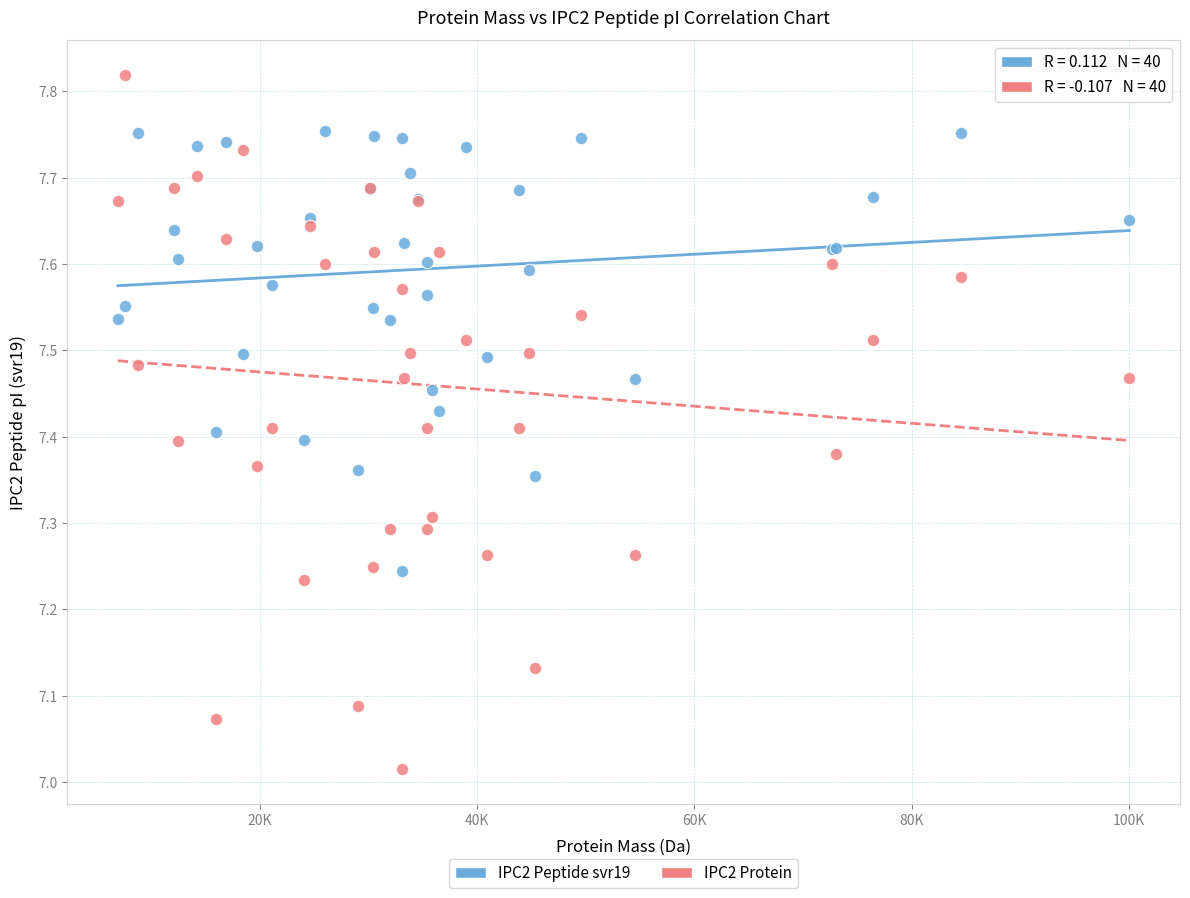

Which series contains the highest Y value?

IPC2 Protein